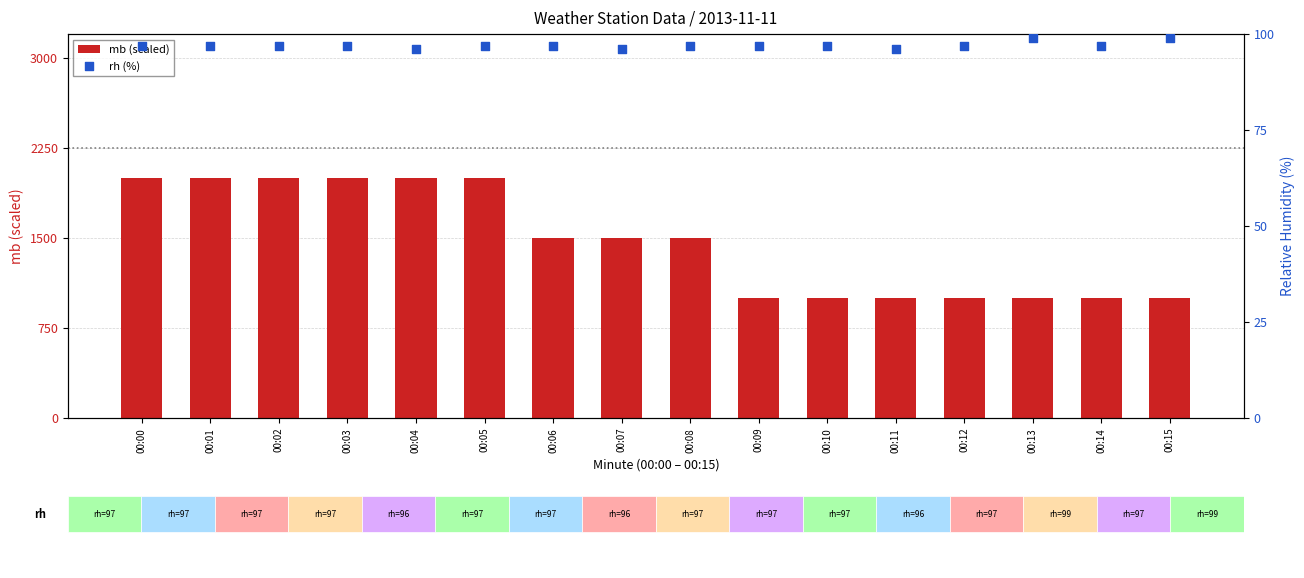

Which series has the widest spread of Y values?

mb (scaled)